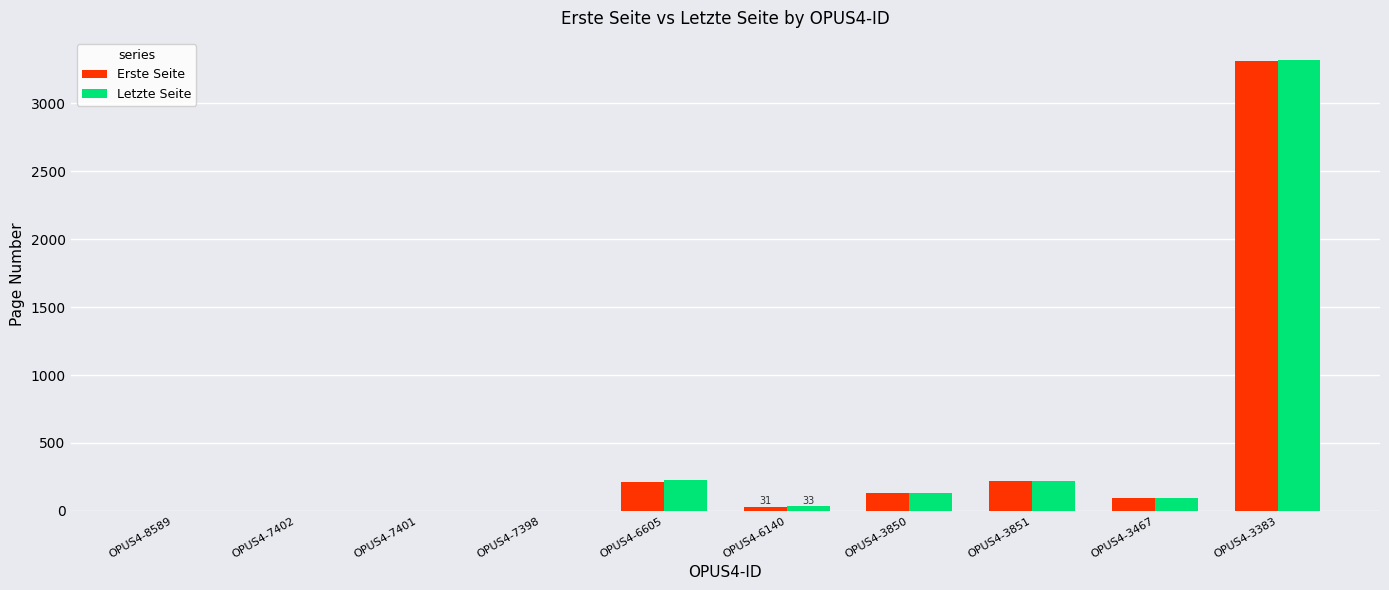

Is it true that Letzte Seite equals 1011 at OPUS4-8589?

False